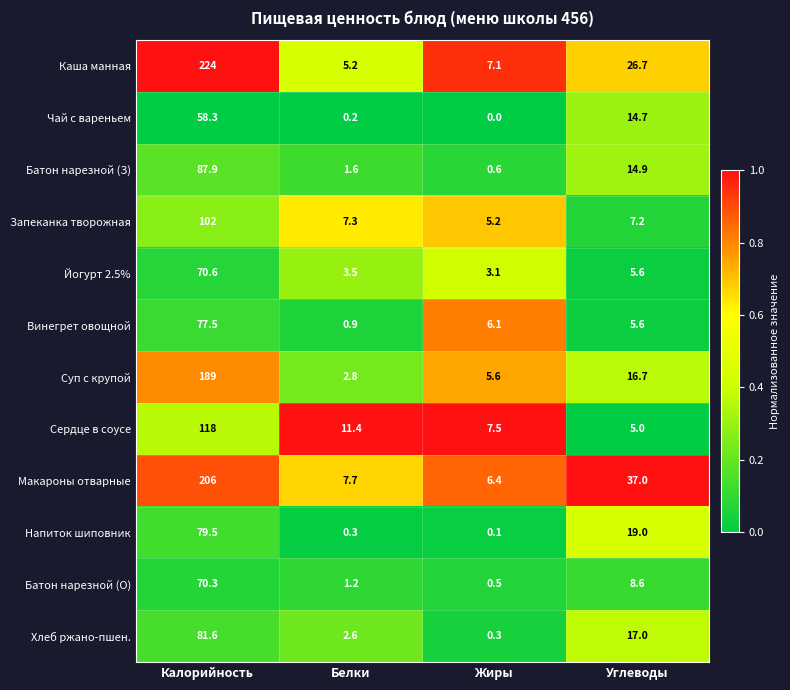

Between Жиры and Углеводы, which series saw the biggest shift?

Макароны отварные